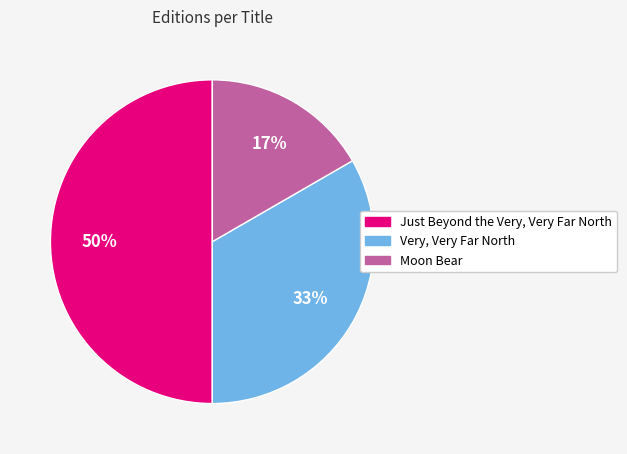

To the nearest percent, what portion does Just Beyond the Very, Very Far North represent?

50%